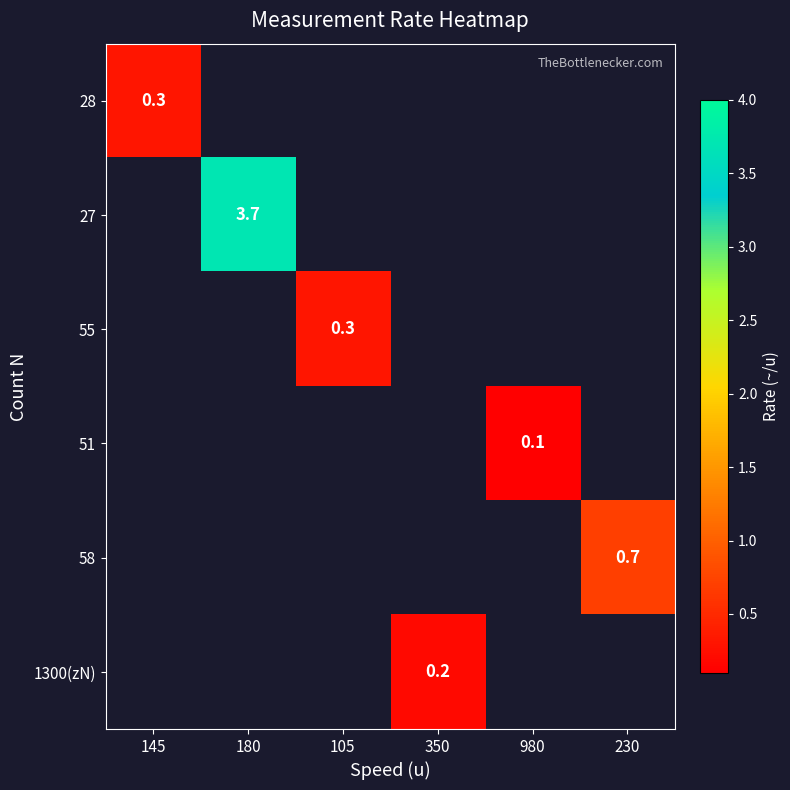

At which label does 55 reach its minimum?

145